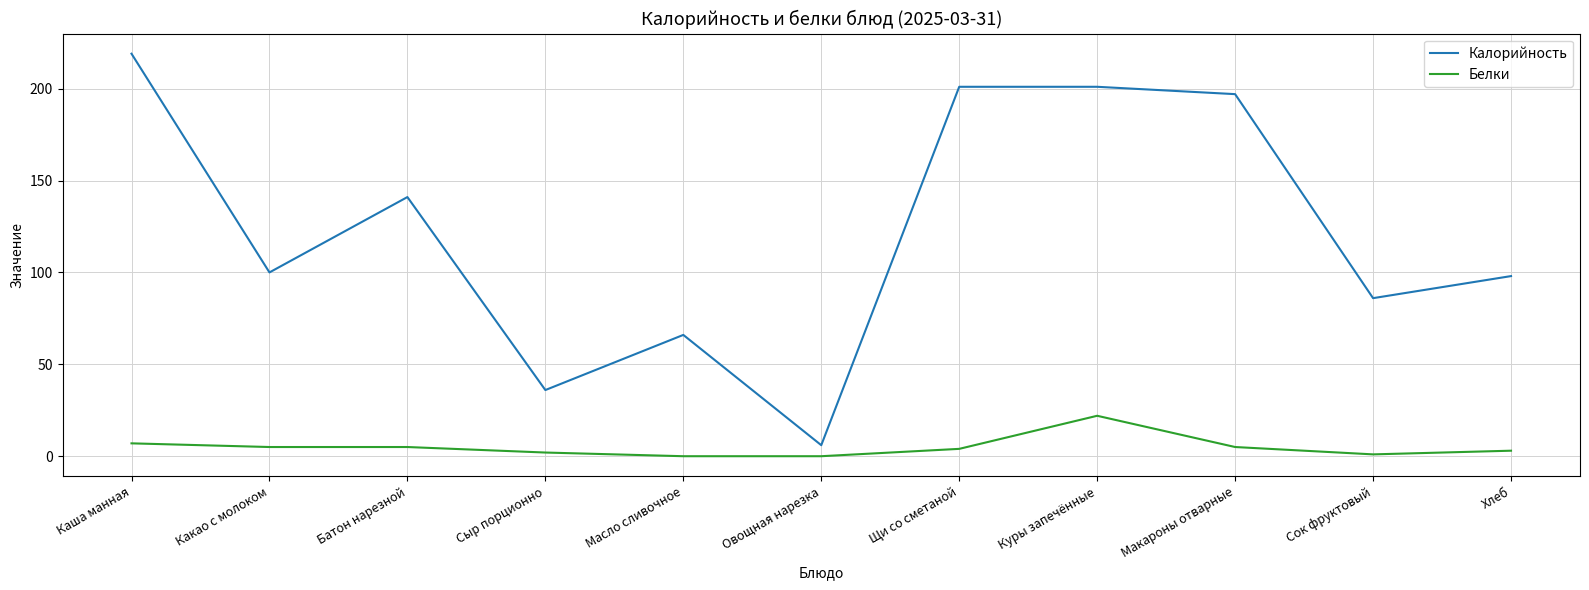

What is the greatest value displayed?

219